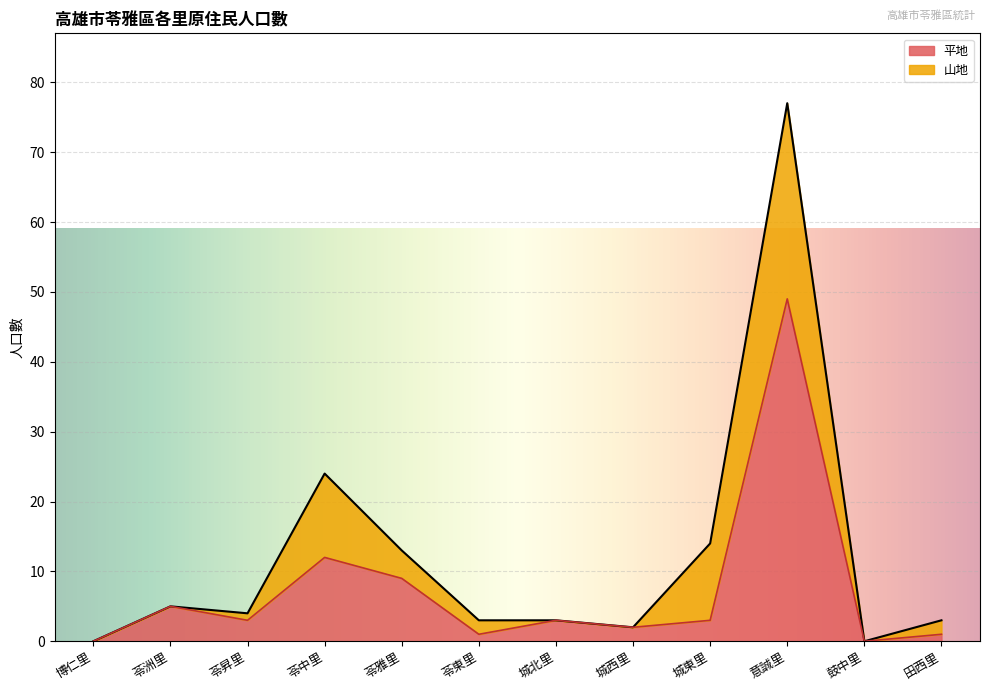

At which category does the chart reach its peak across all series?

意誠里